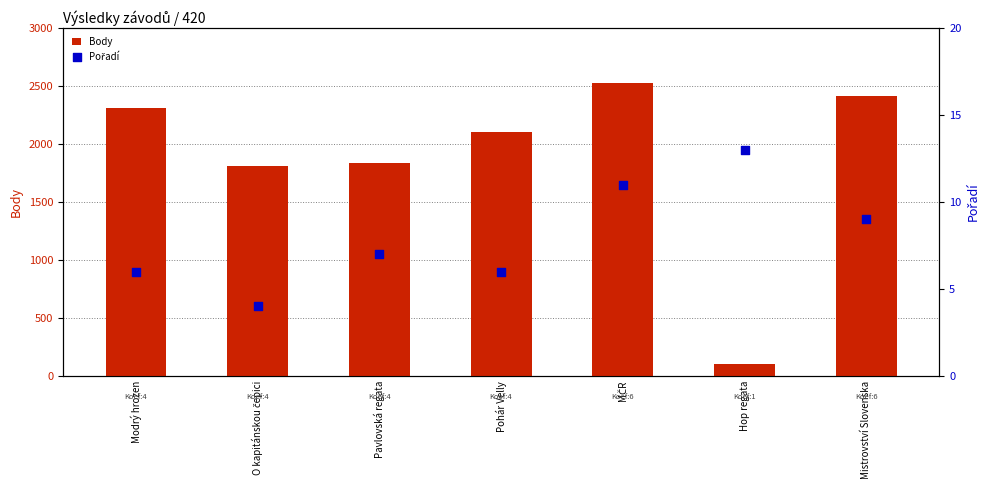

At which category is the sum across all series the highest?

MČR